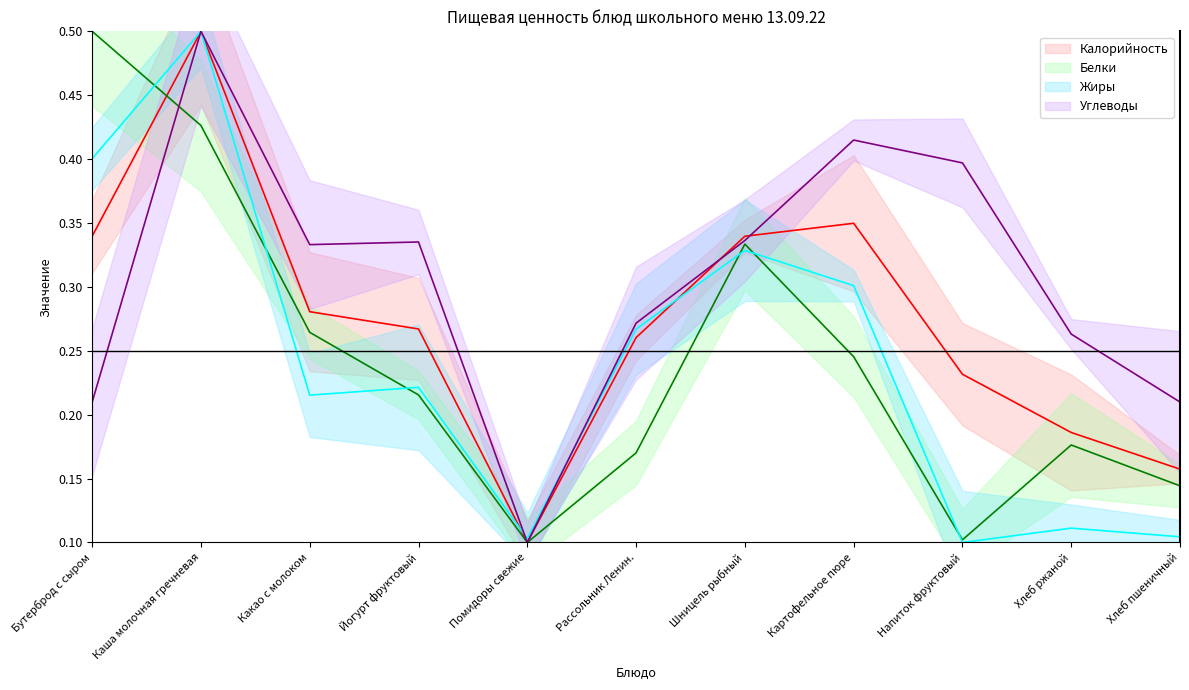

Does the chart have visible grid lines?

No